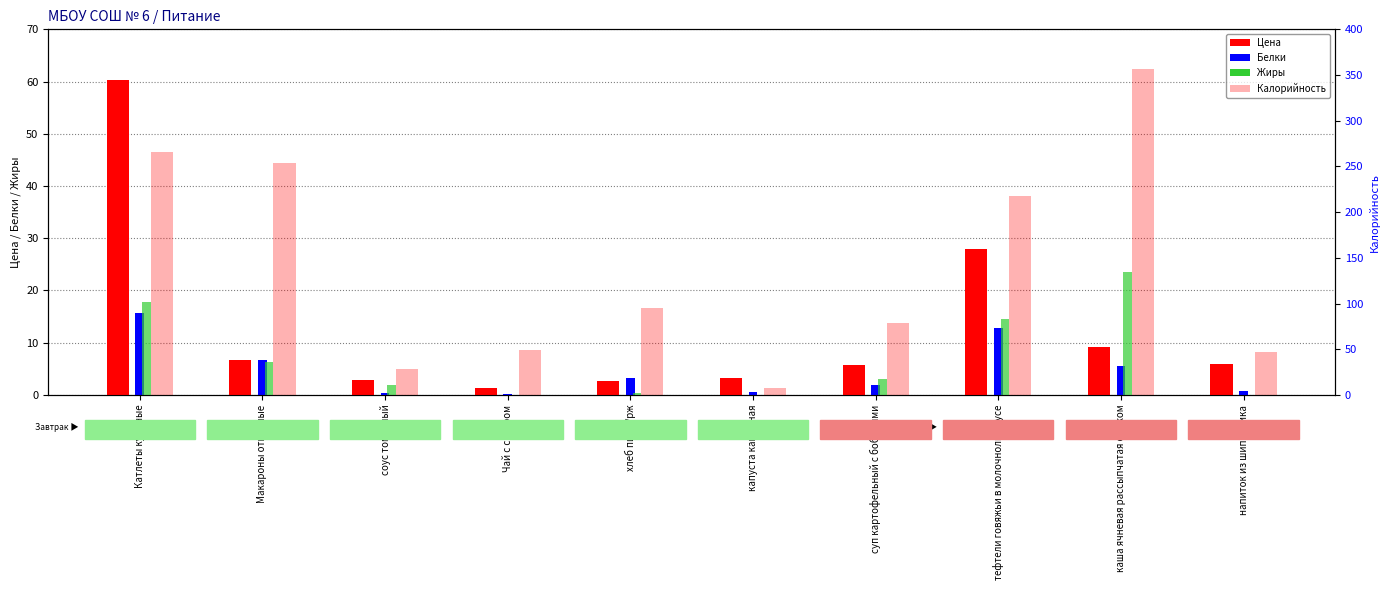

True or false: Калорийность has a value of 357.0 at каша ячневая рассыпчатая с луком.

True